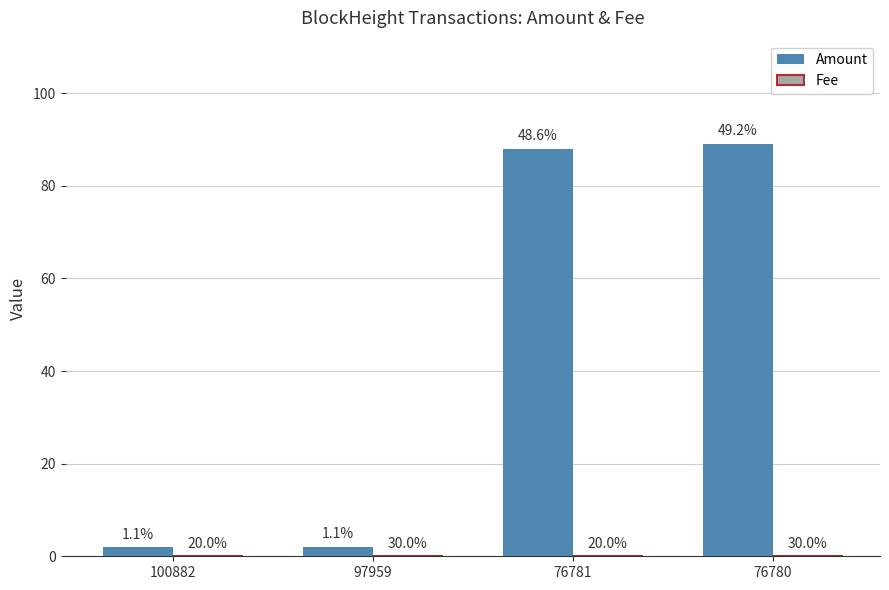

What is the value of the Amount bar at the 1st from the left?

2.0